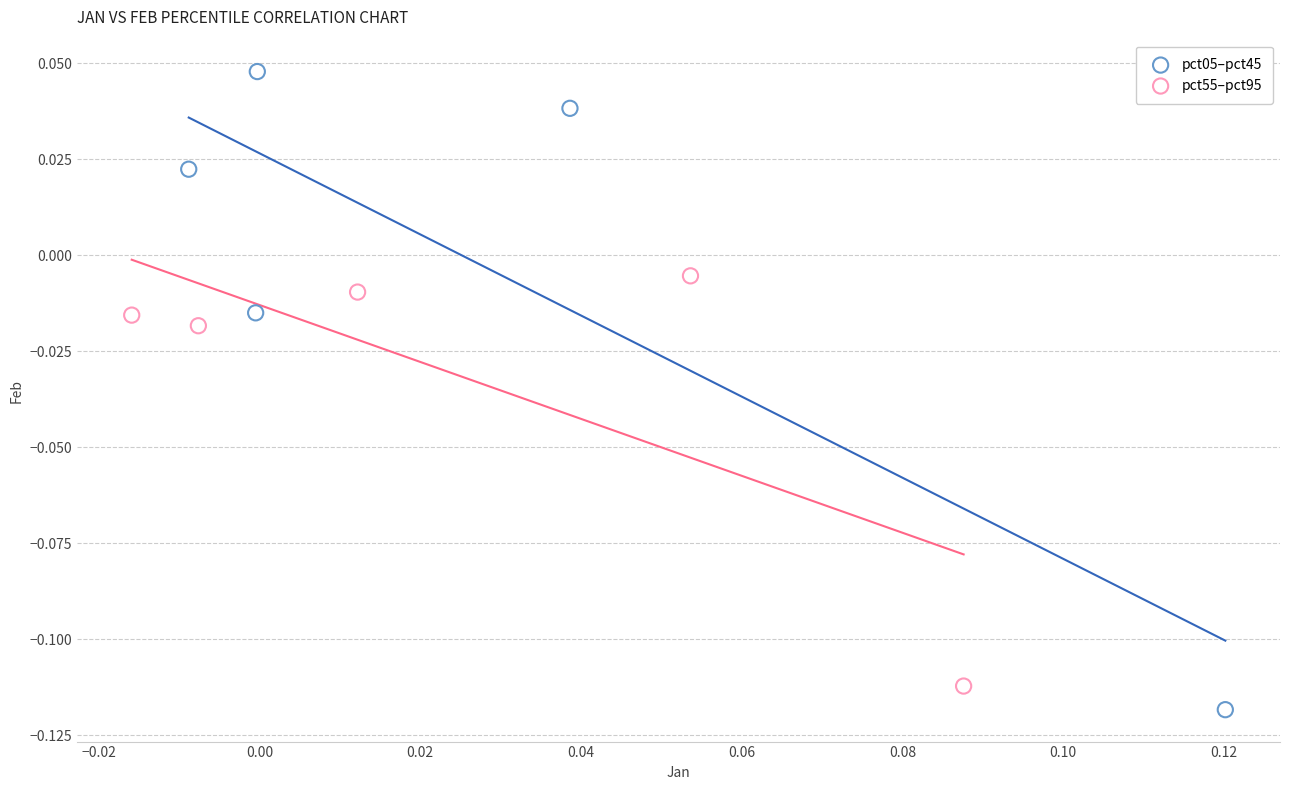

What are all the series names shown in the legend?

pct05–pct45, pct55–pct95